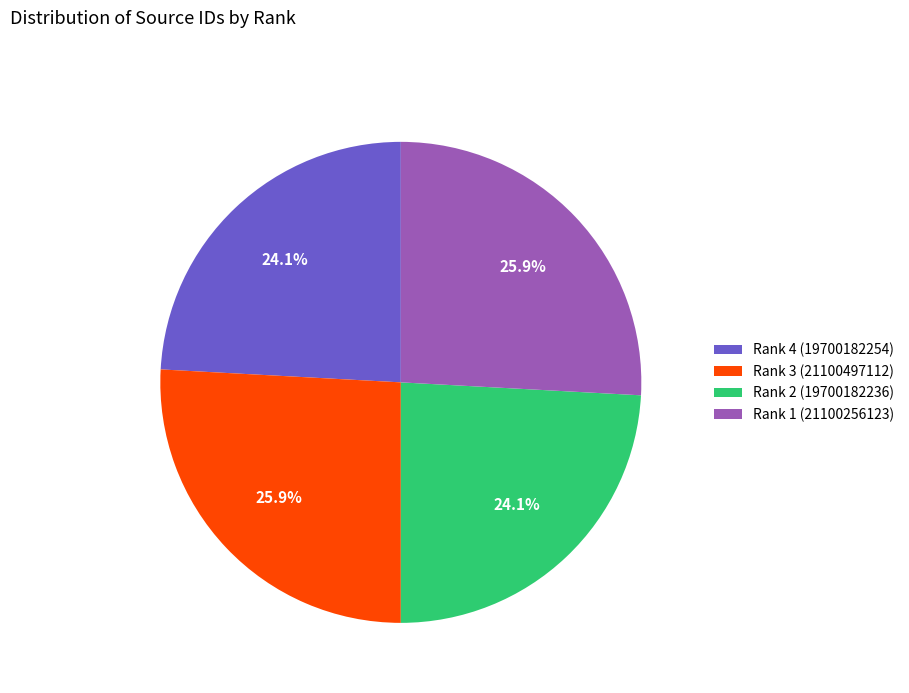

True or false: Rank 3 (21100497112) accounts for 26% of the total.

True